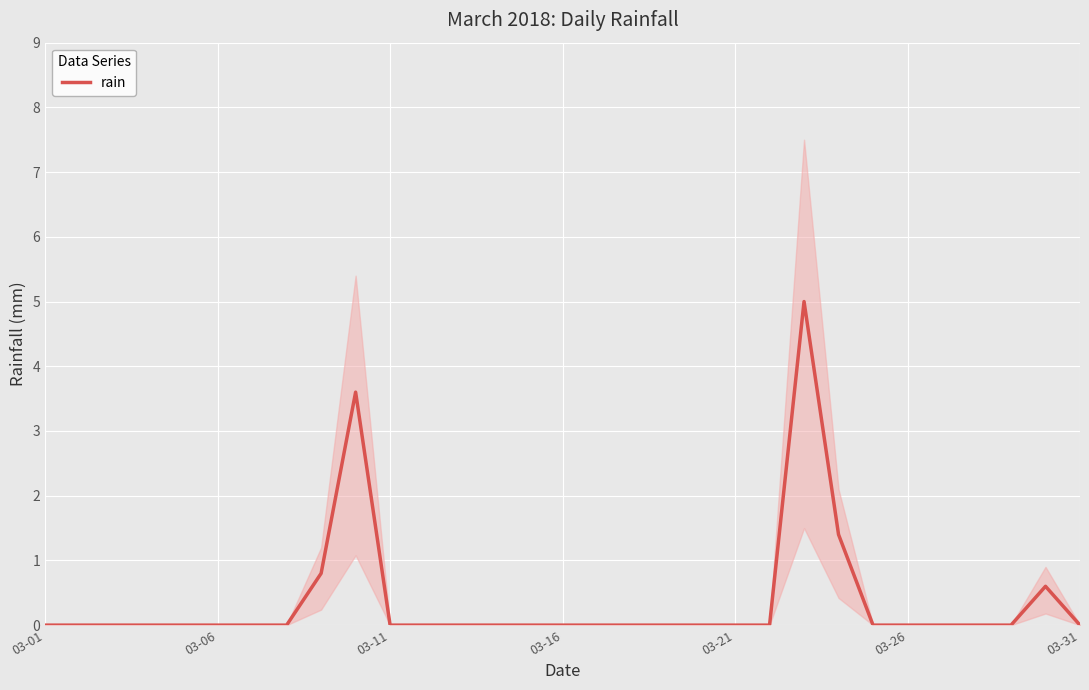

The value of rain at 03-26 is -2.9. True or false?

False